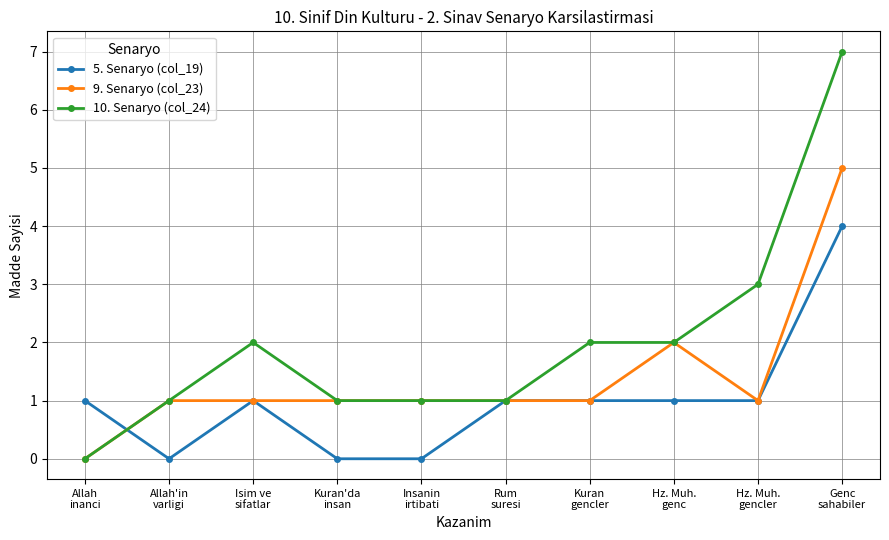

Rank the series by their maximum value, from lowest to highest.

5. Senaryo (col_19), 9. Senaryo (col_23), 10. Senaryo (col_24)